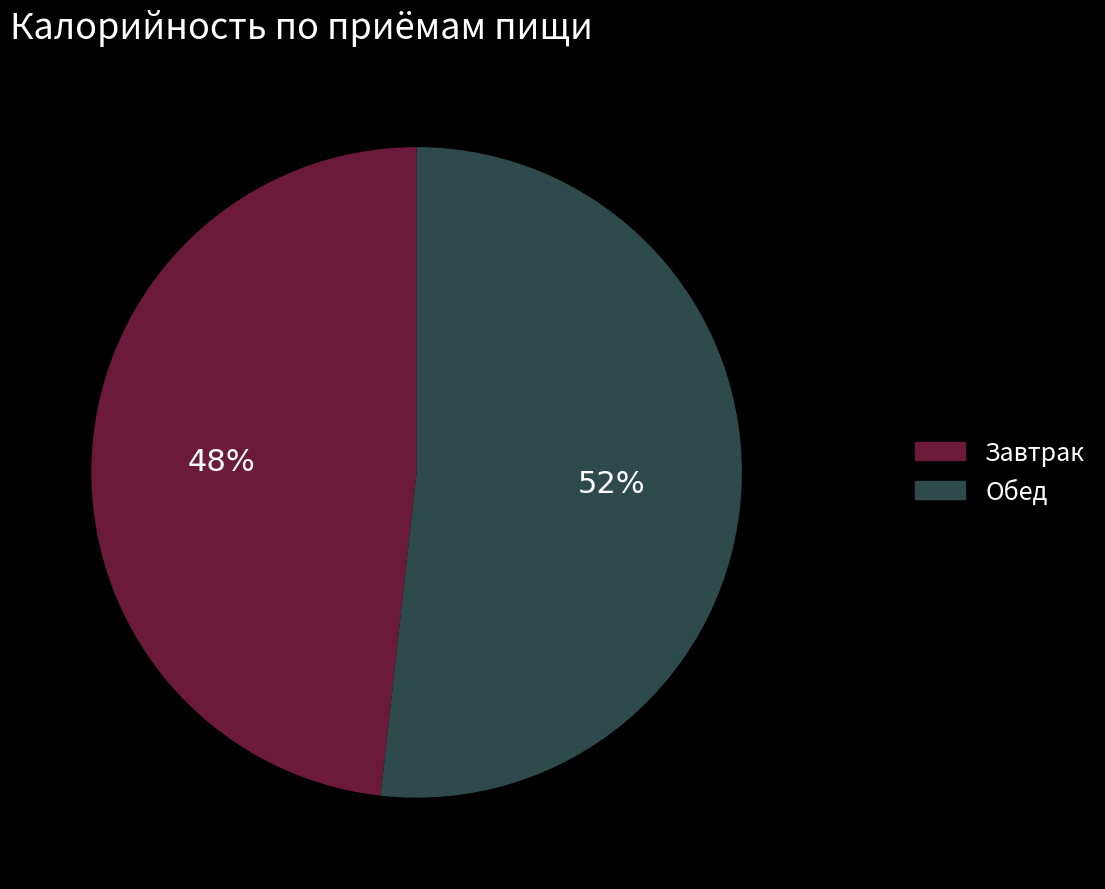

The Завтрак slice represents 48% of the pie. True or false?

True